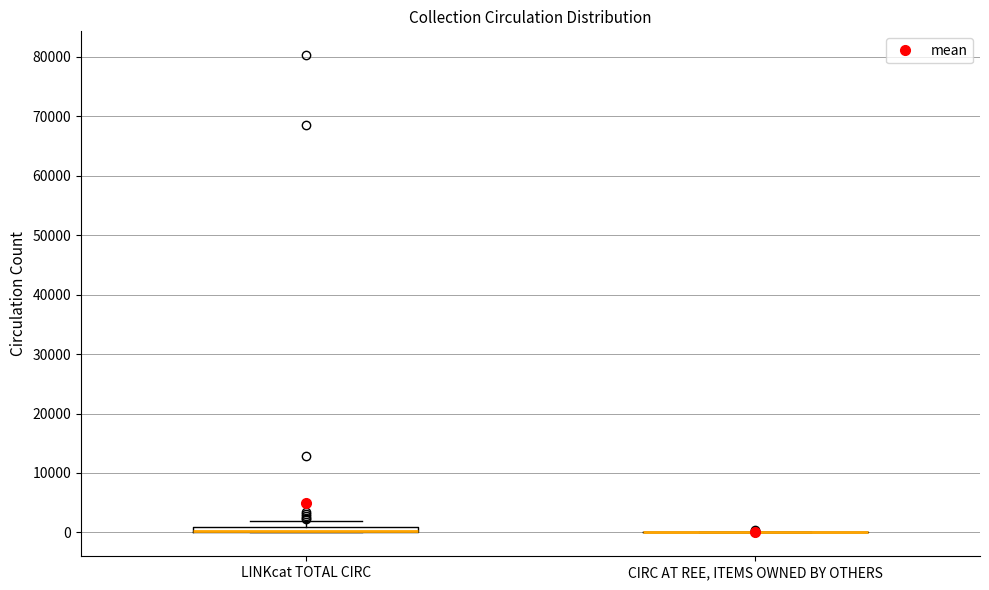

Where is the lower edge of the box for LINKcat TOTAL CIRC on the y-axis? The values are not printed on the chart, so give them approximately, as read against the axis.

0